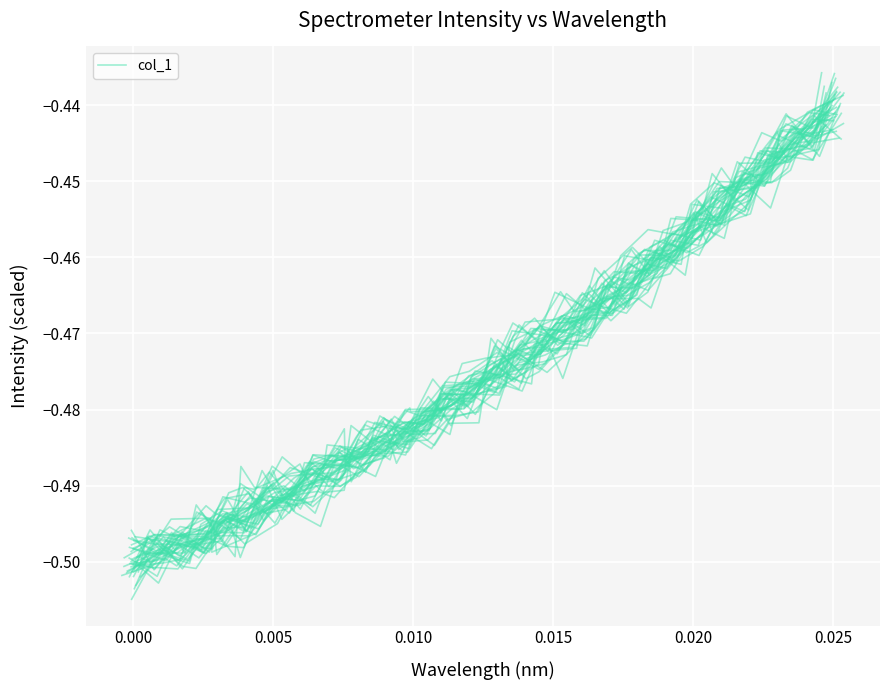

What is the difference between the maximum and minimum values?

0.1